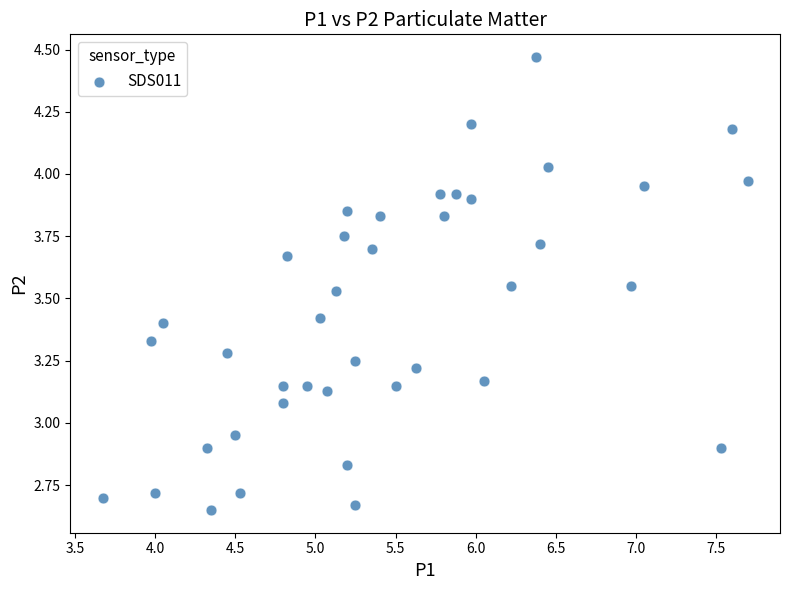

What is the range of Y values (max minus min)?

1.8